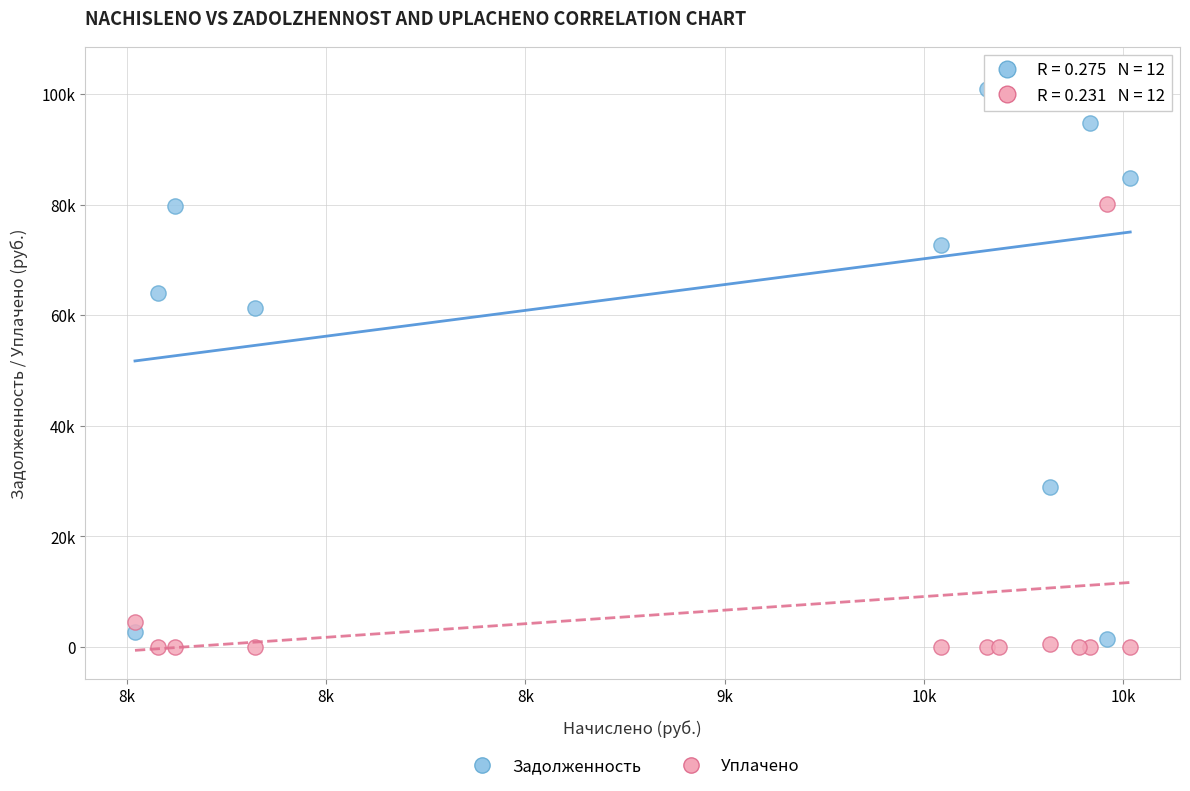

Which series reaches the minimum Y coordinate?

Уплачено